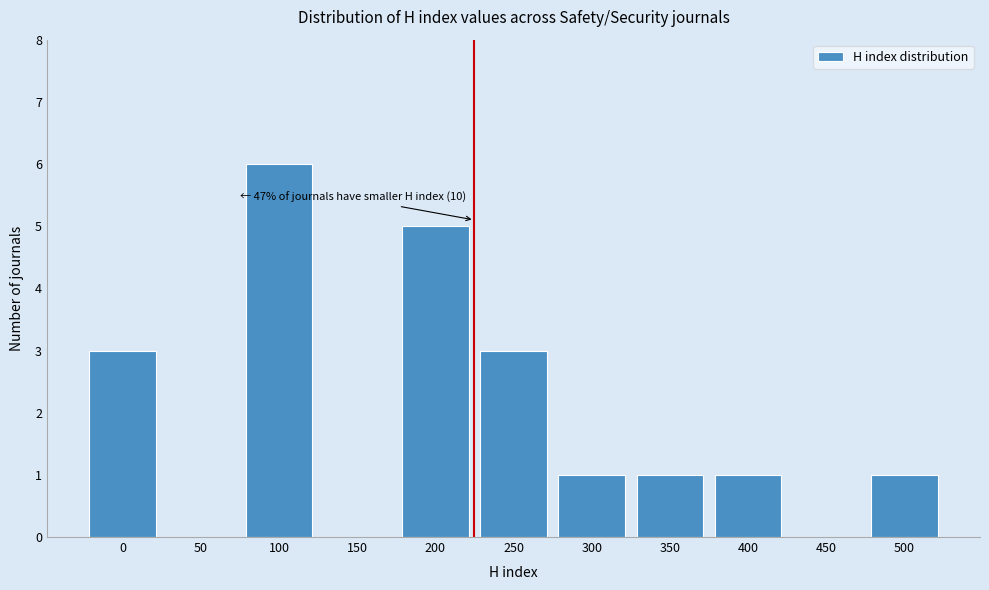

Reading left to right, what are all the values shown in this chart?

0=3	50=0	100=6	150=0	200=5	250=3	300=1	350=1	400=1	450=0	500=1